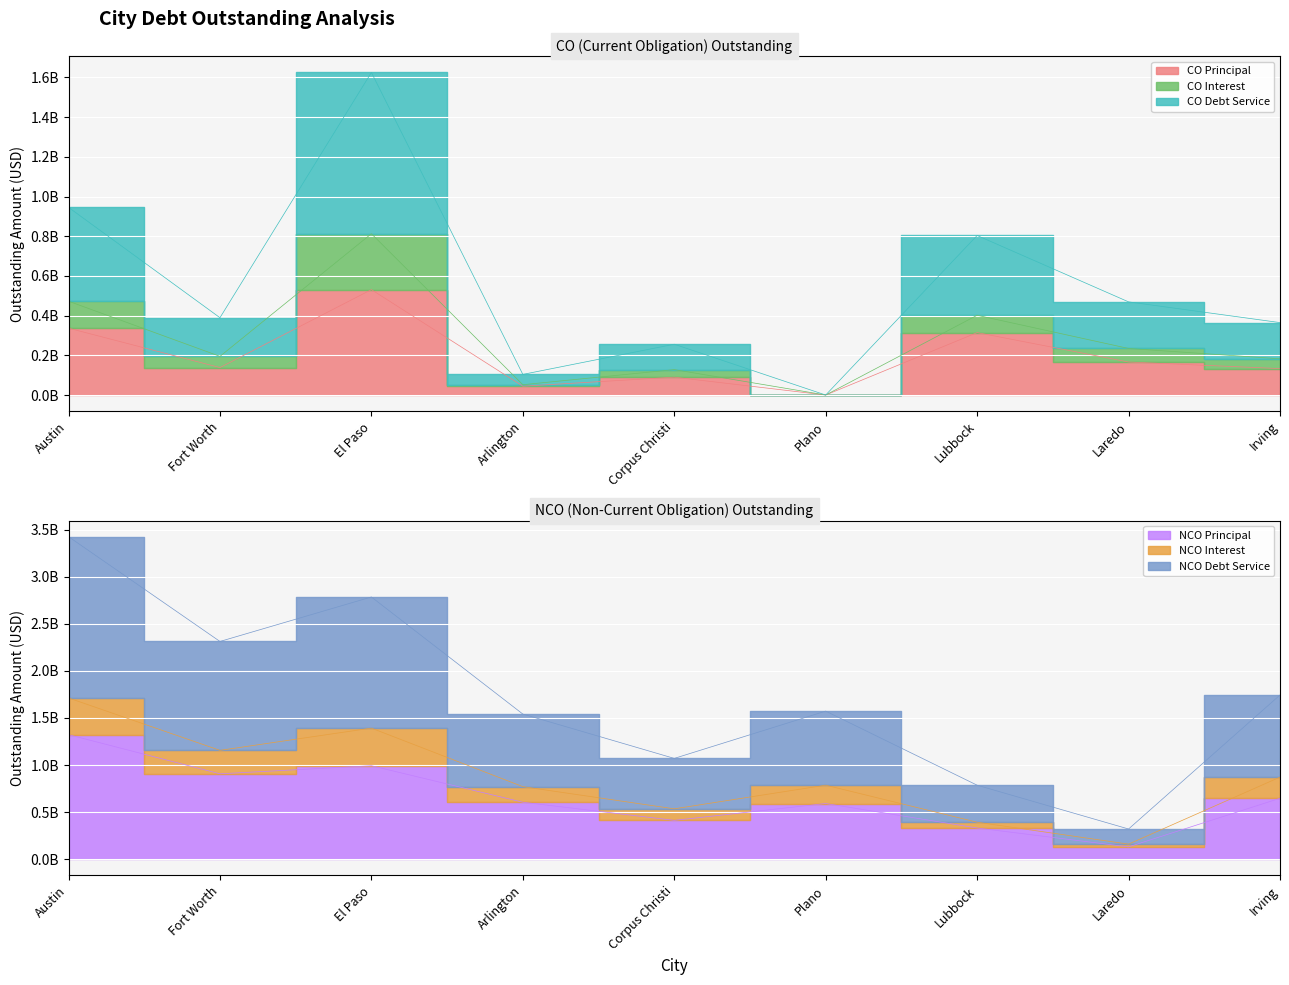

Does the chart display data point markers on the line(s)?

No